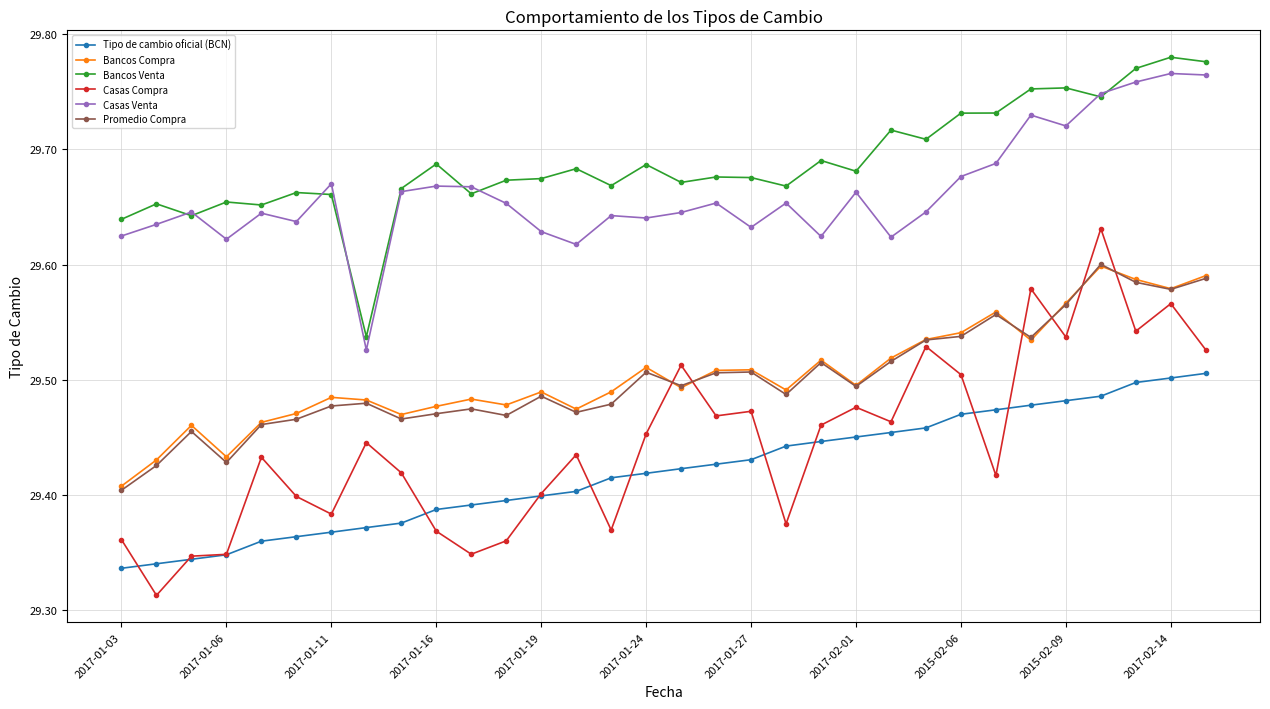

Which series has the largest total across all categories?

Bancos Venta